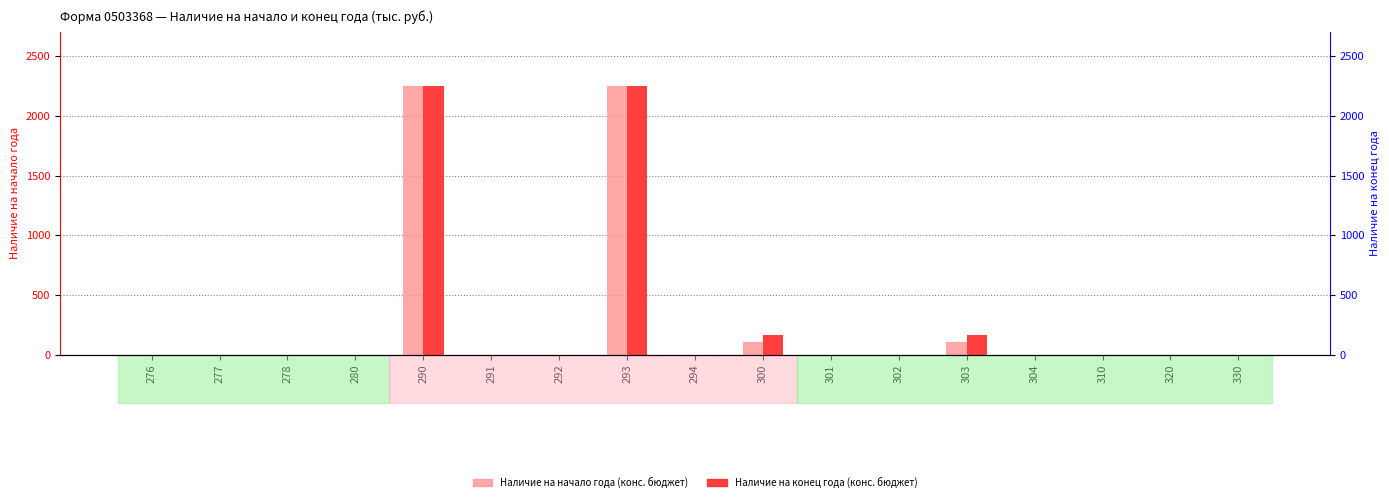

Reading left to right, extract all data points from this chart.

Наличие на начало года (конс. бюджет): 0.0	0.0	0.0	0.0	2251.7	0.0	0.0	2251.7	0.0	110.2	0.0	0.0	110.2	0.0	0.0	0.0	0.0
Наличие на конец года (конс. бюджет): 0.0	0.0	0.0	0.0	2251.7	0.0	0.0	2251.7	0.0	171.1	0.0	0.0	171.1	0.0	0.0	0.0	0.0